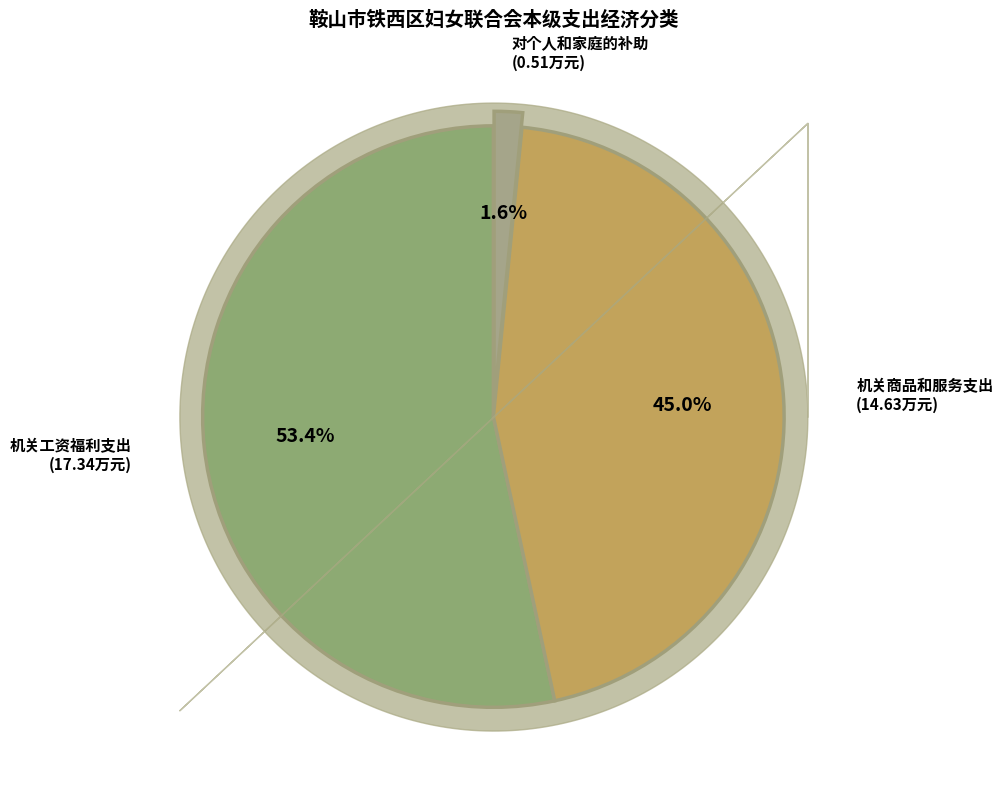

Is there any slice that represents more than half of the pie?

Yes